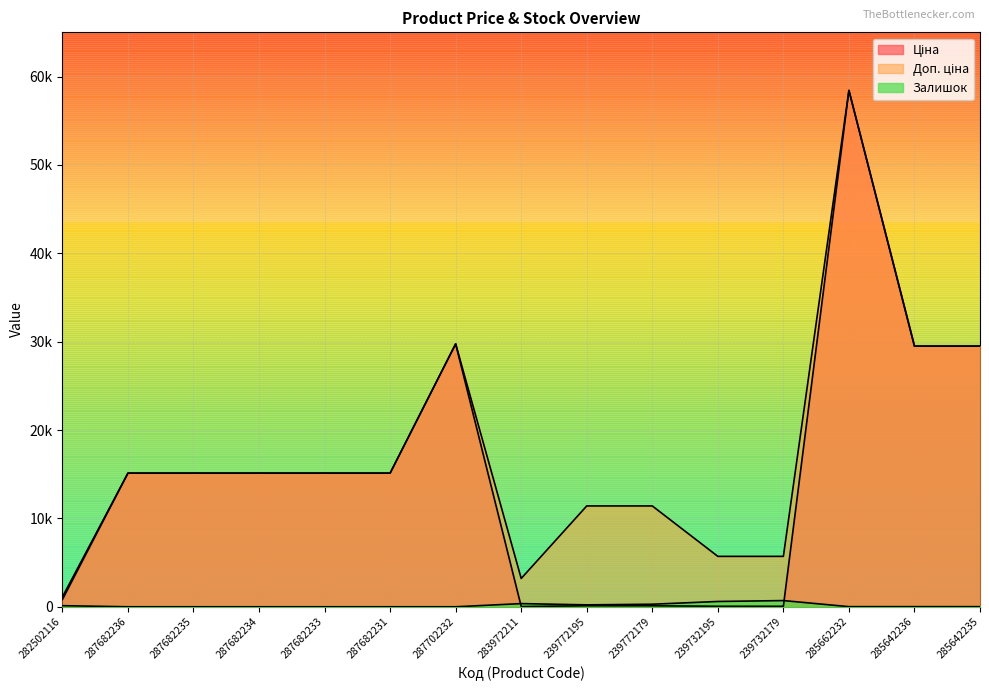

What is the difference between the highest and lowest values at 287682236?

15120.0